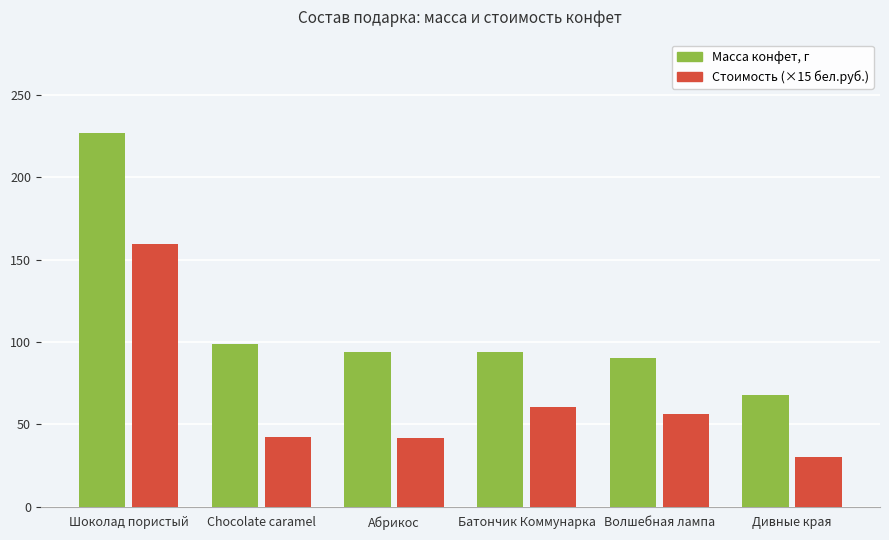

Does the chart contain any negative values?

No